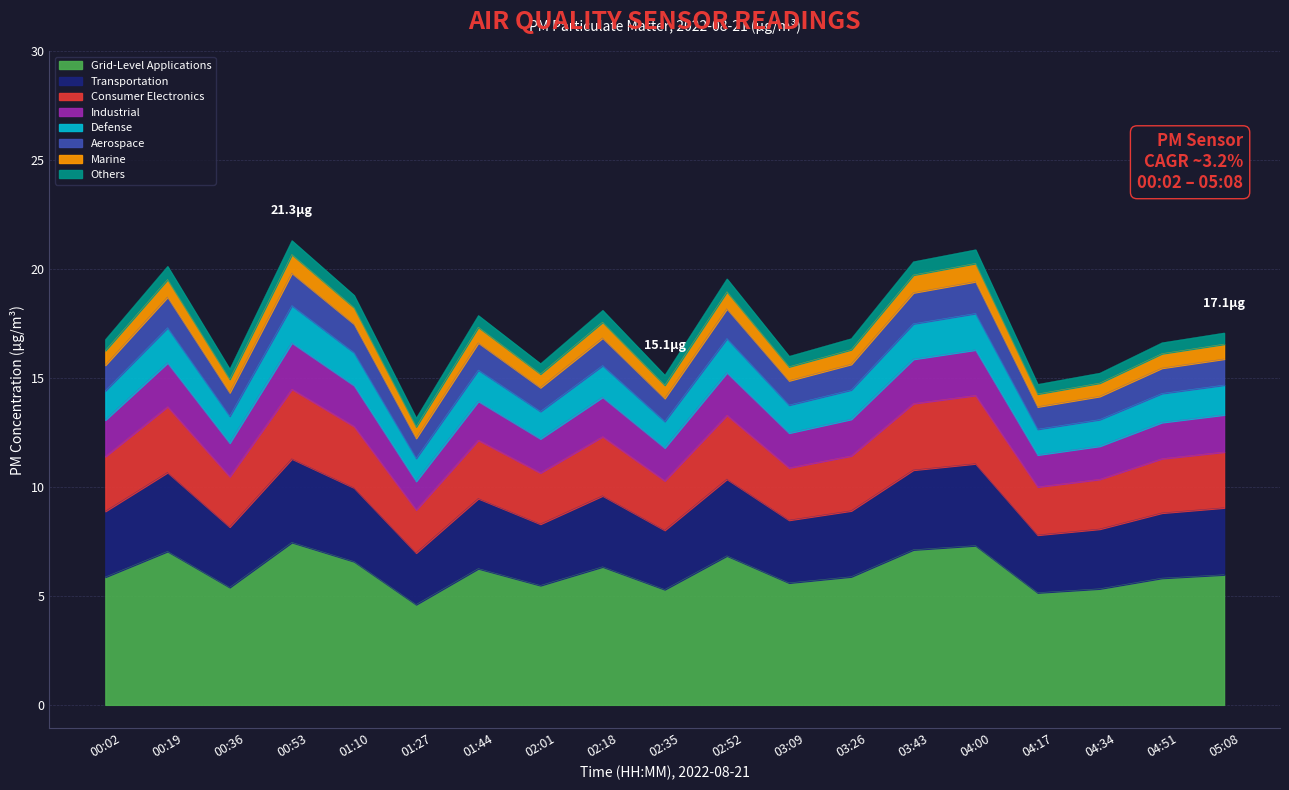

What is the highest value of the Grid-Level Applications series?

7.5